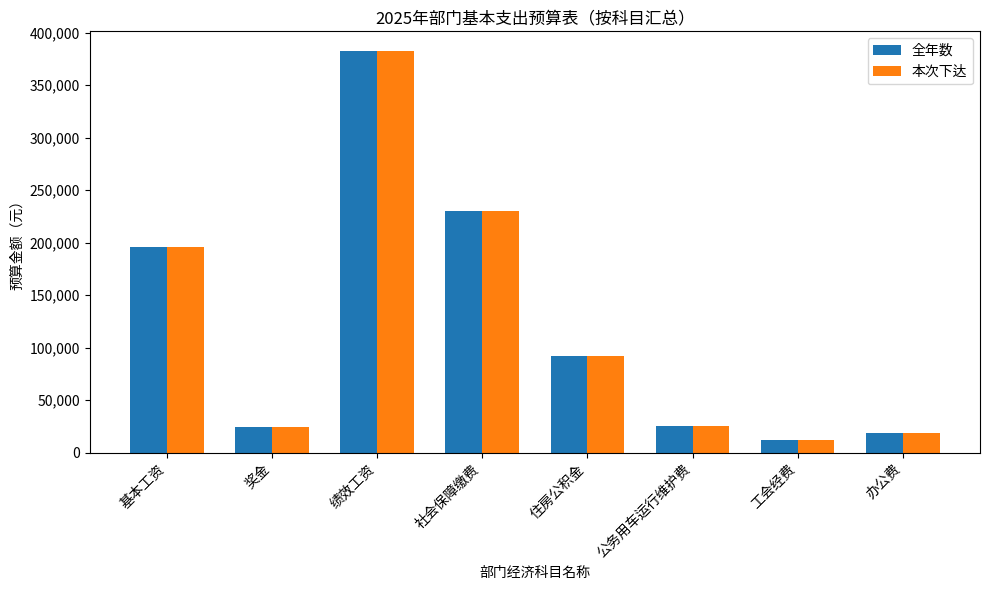

At which label is 全年数 closest to 196838?

基本工资